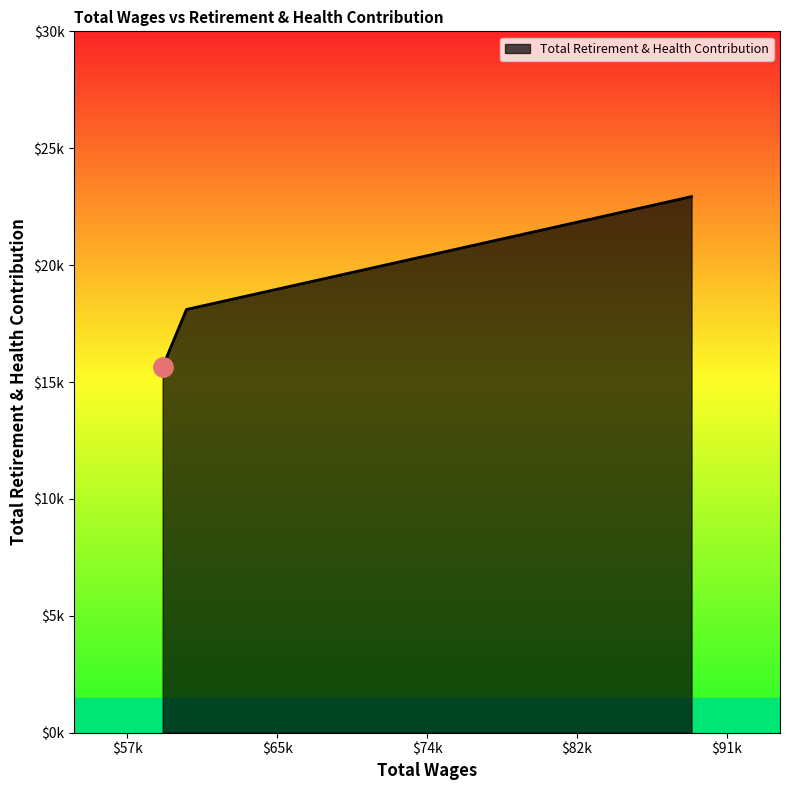

Is this an area chart (filled region under the line)?

Yes